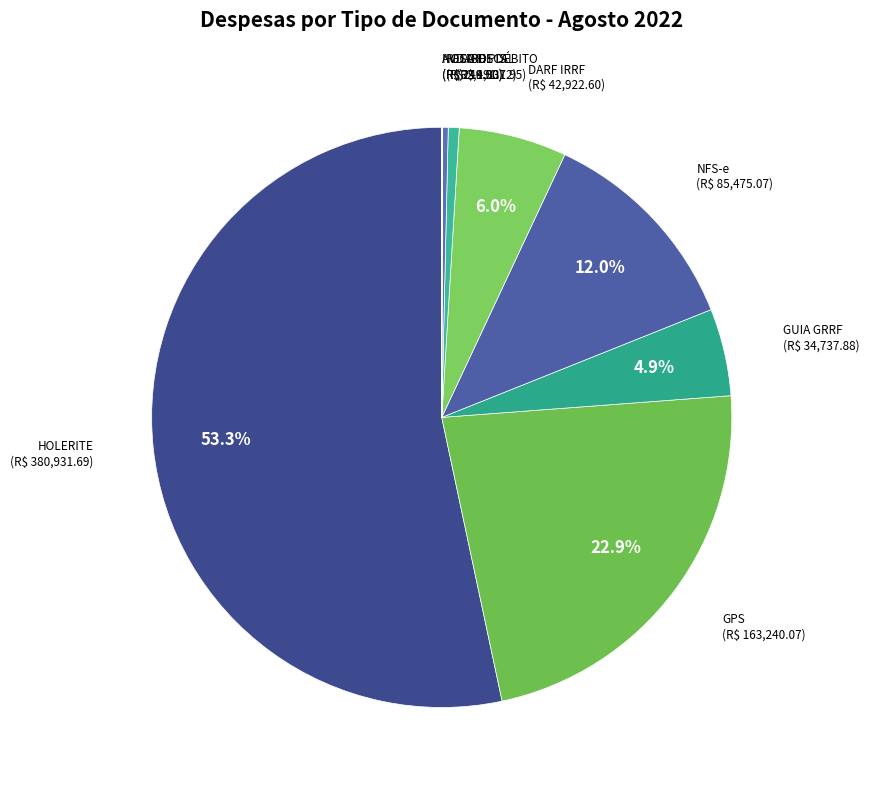

Do DARF PIS and GPS together represent more than half of the pie?

No